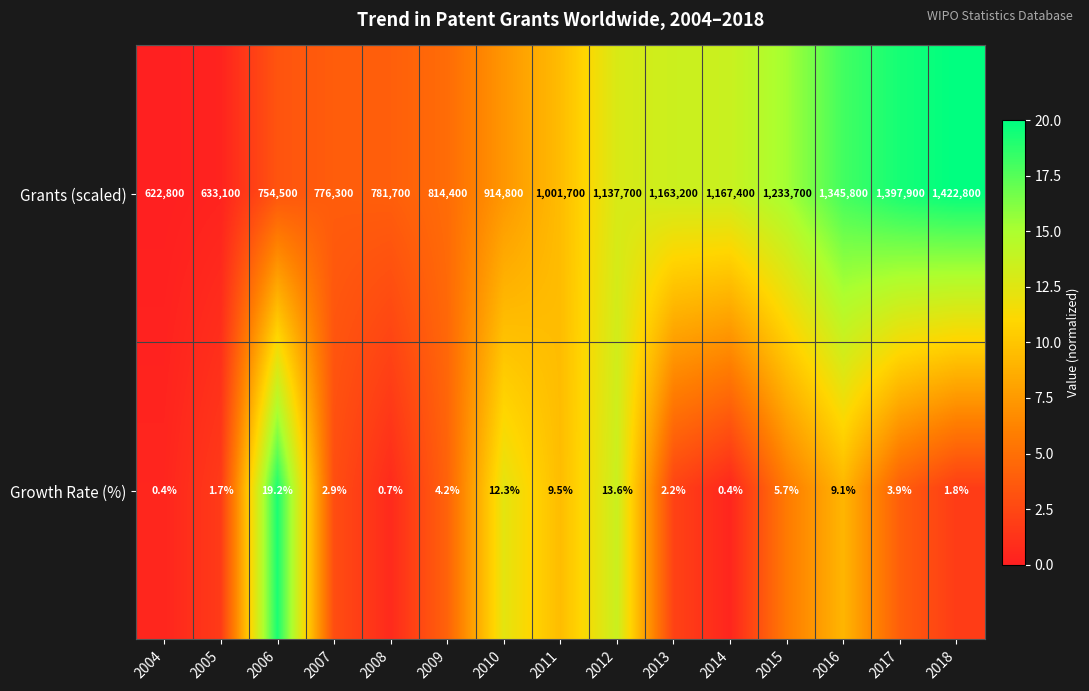

What is the difference between the highest and lowest values at 2010?

914787.7